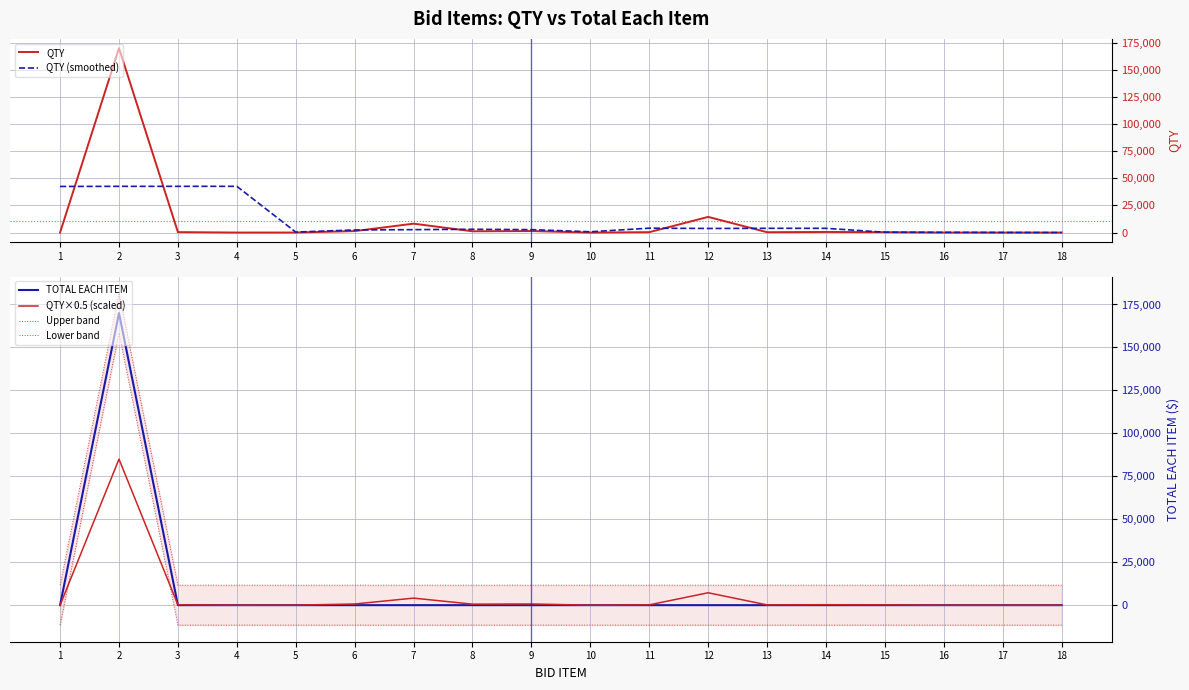

The value of QTY at 11 is 357.0. True or false?

True